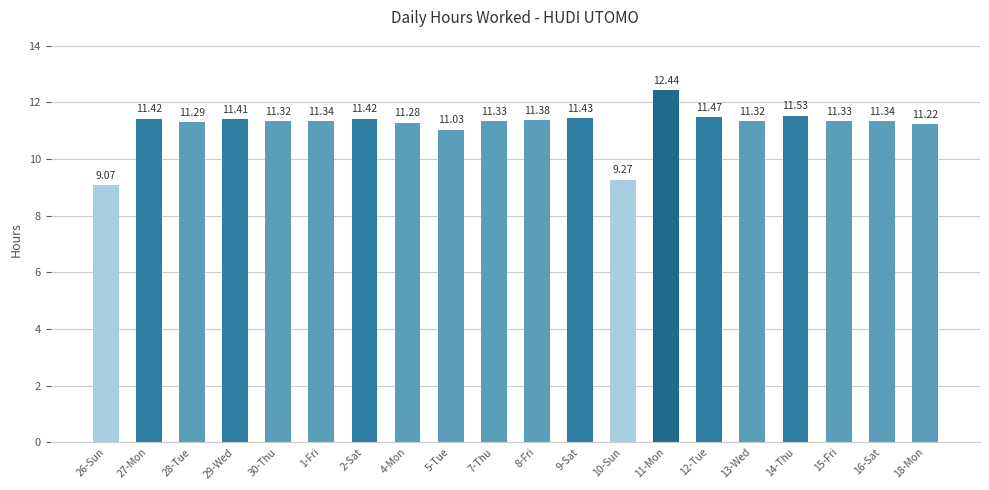

At which label does the data first exceed 11?

27-Mon